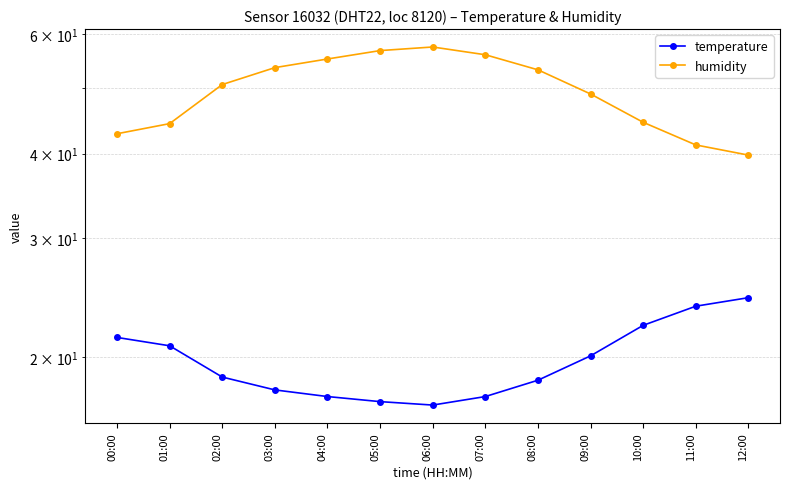

What is the difference between the highest and lowest values at 01:00?

23.5